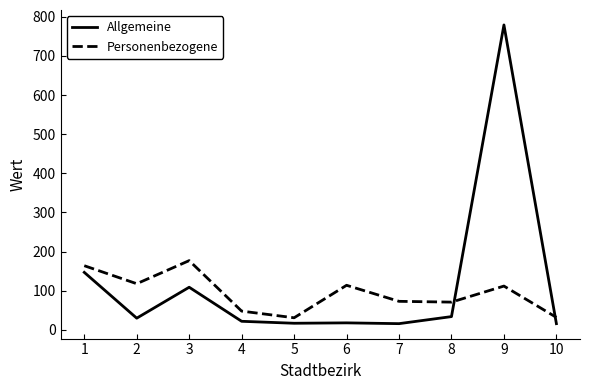

At how many categories does at least one series exceed 612?

1